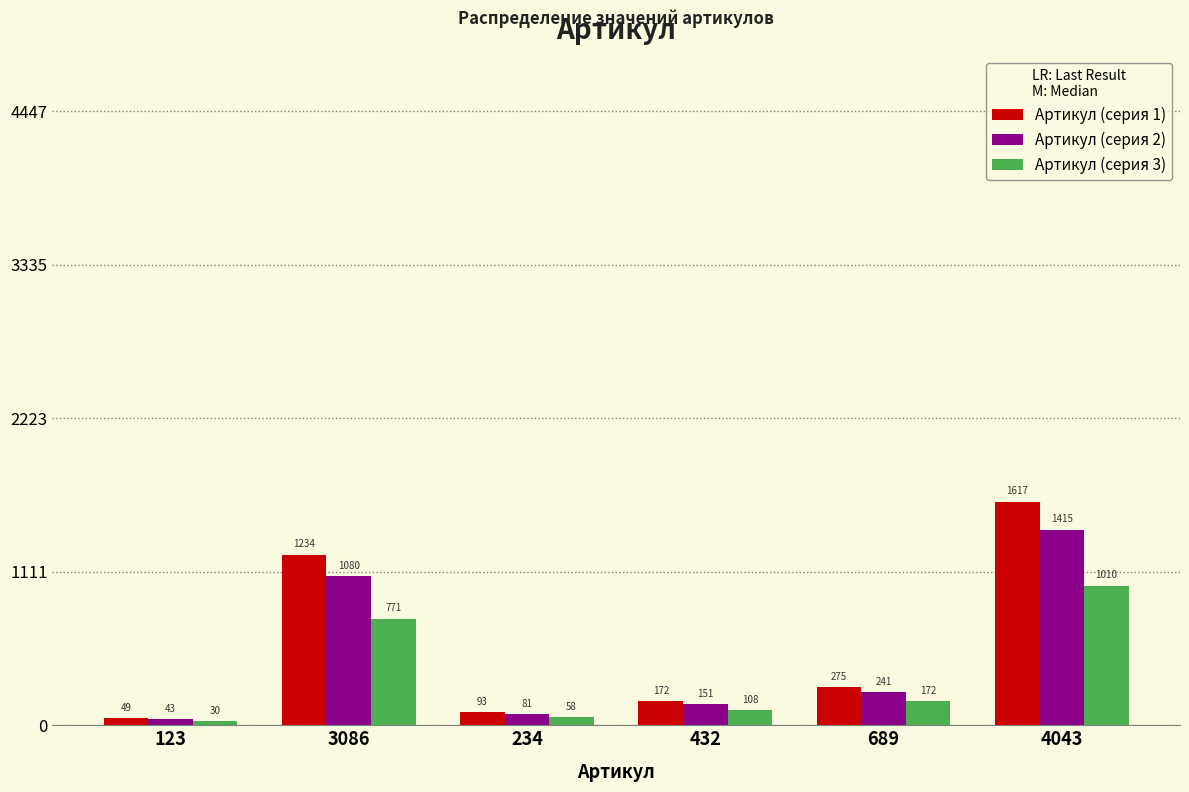

What is the difference between the maximum and minimum values in the Артикул (серия 1) series?

1568.0